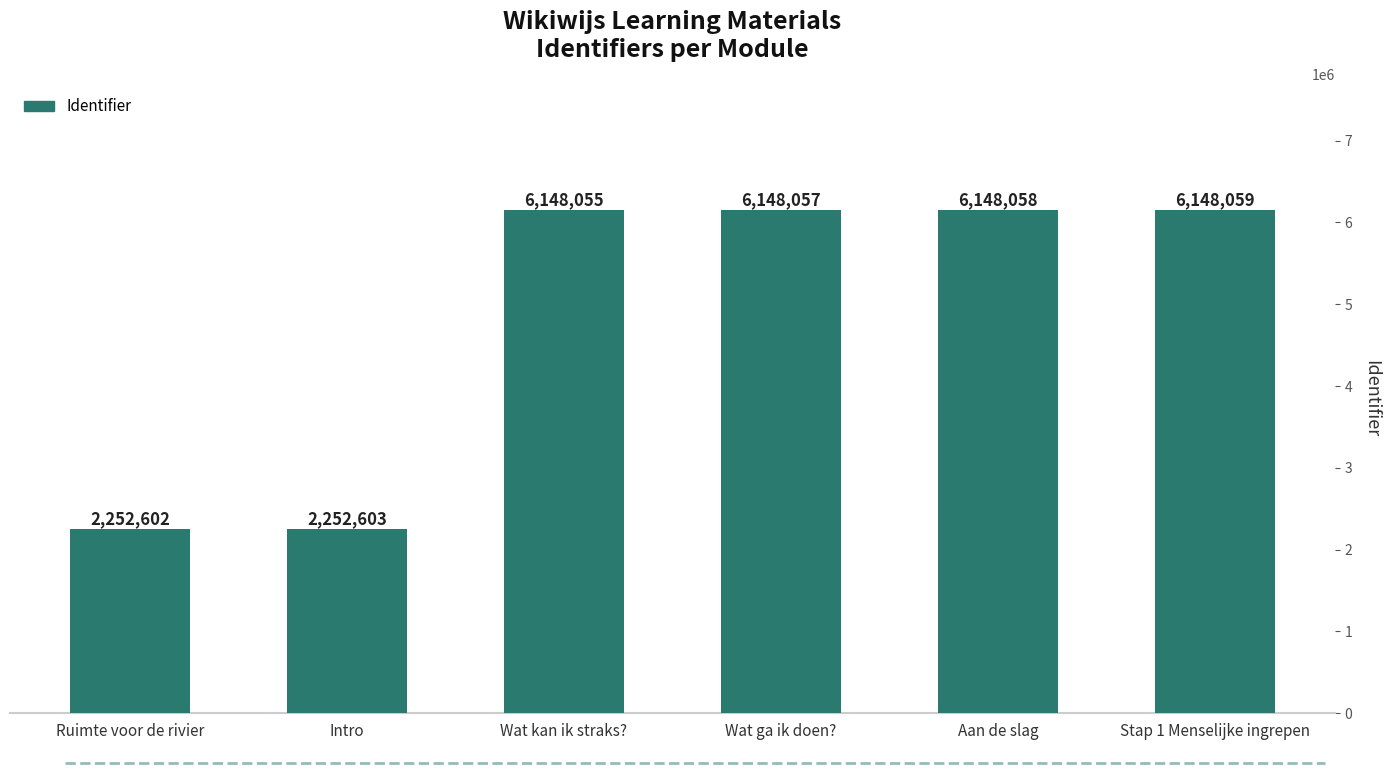

Which category has the lowest value across all series?

Ruimte voor de rivier